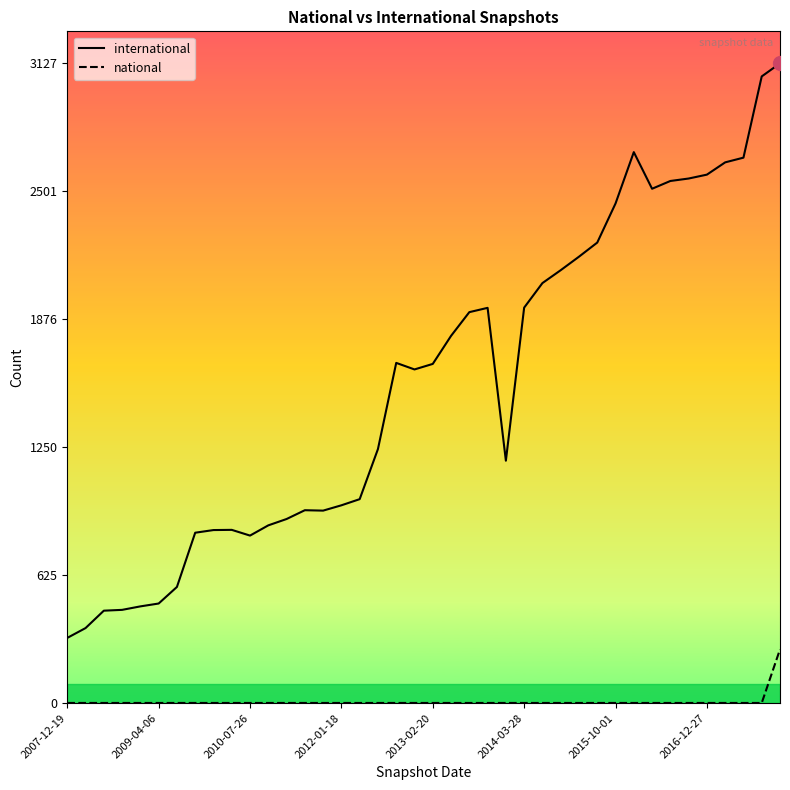

True or false: international and national cross at least once.

False